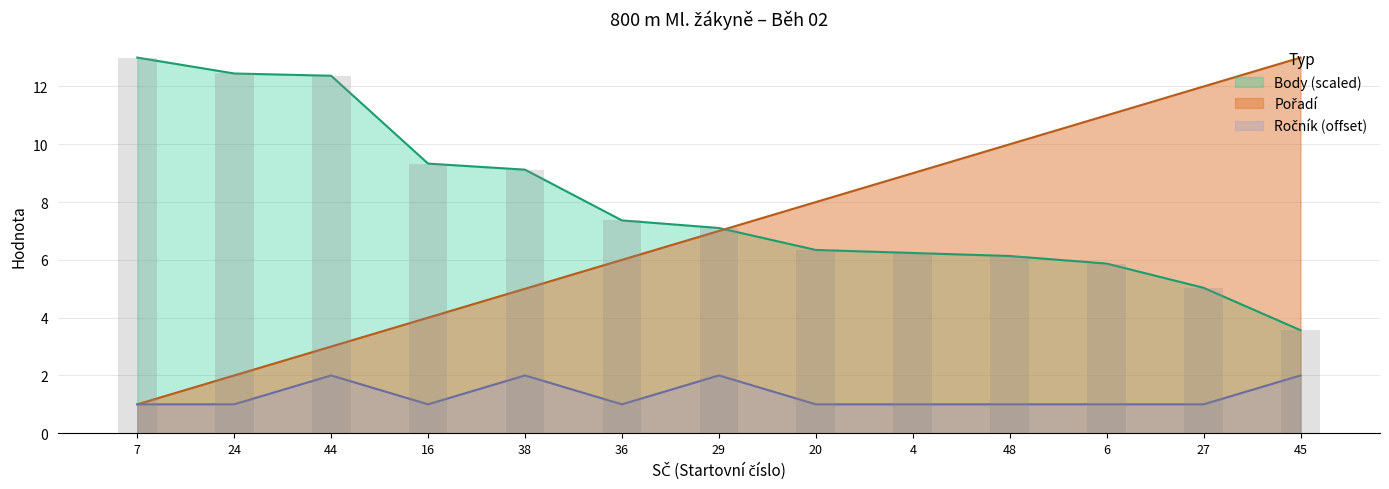

How many groups of bars are there?

13